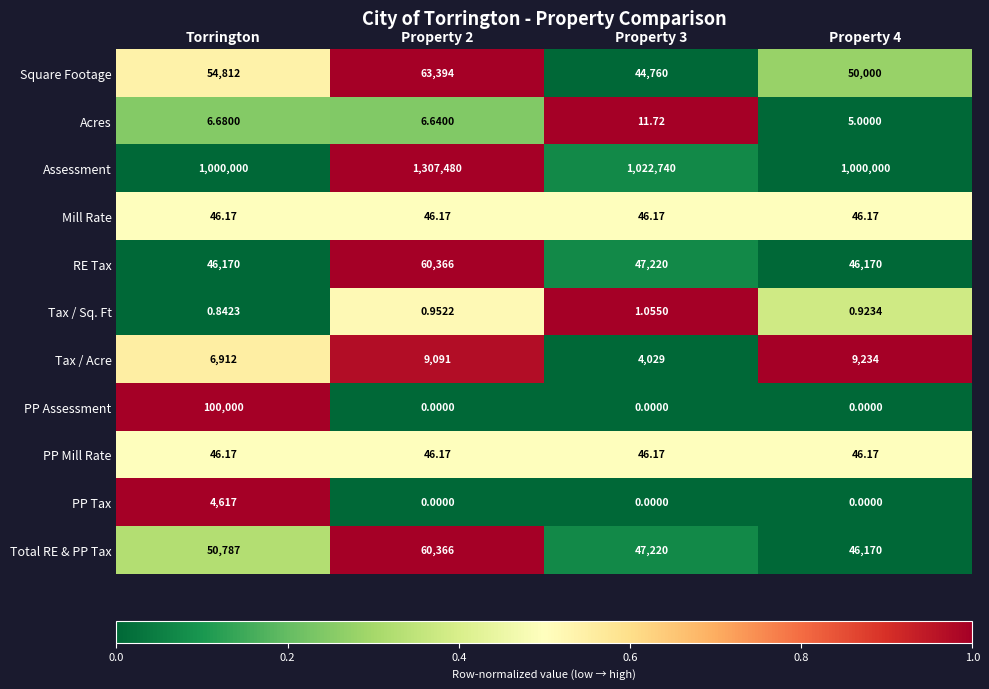

Which series has the largest total across all categories?

Assessment